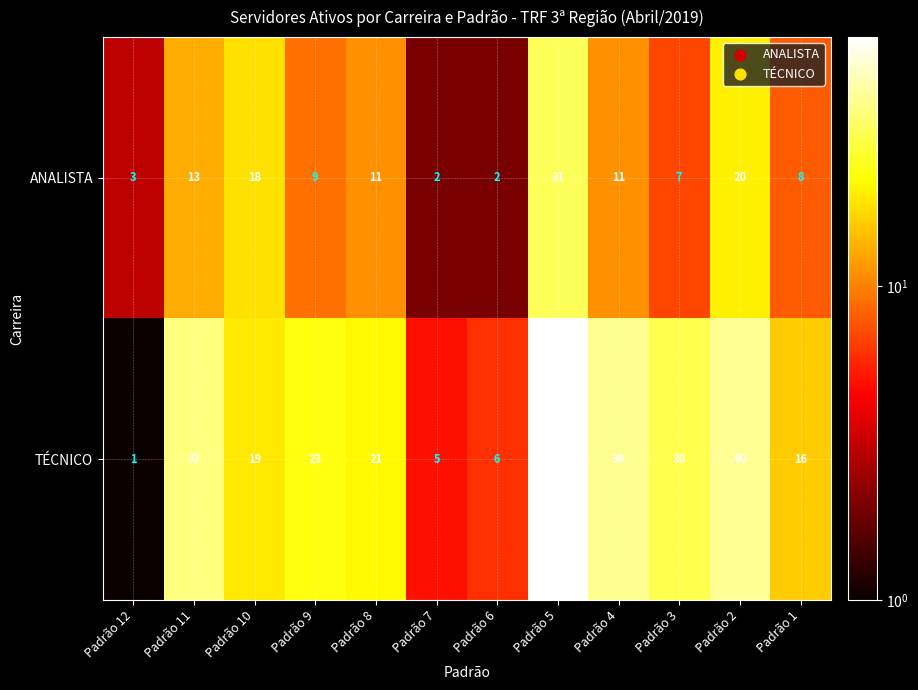

What is the sum of all TÉCNICO values?

299